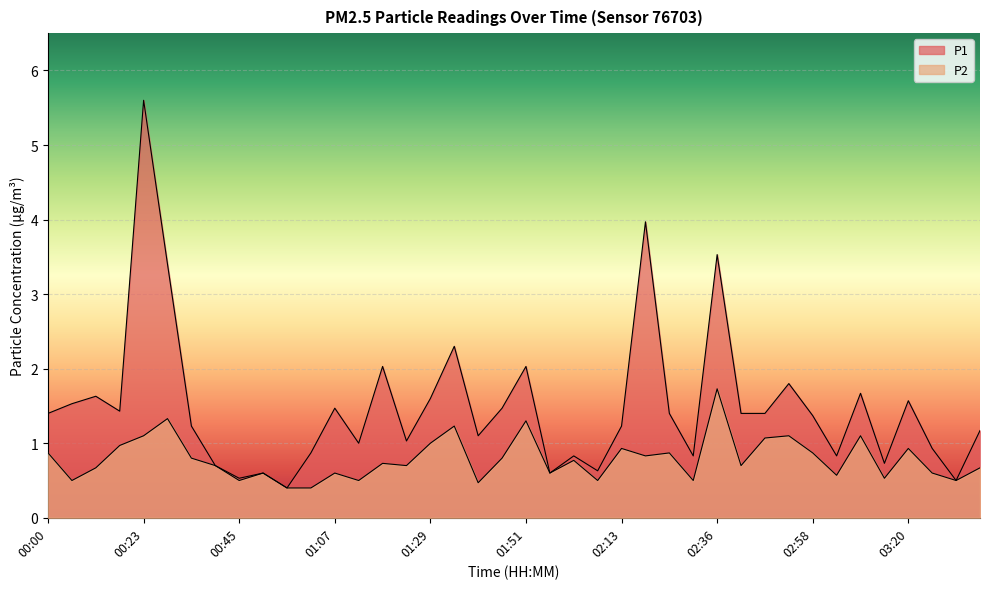

Reading left to right, what are all the values shown in this chart?

P1: 1.4	1.5	1.6	1.4	5.6	3.4	1.2	0.7	0.5	0.6	0.4	0.9	1.5	1.0	2.0	1.0	1.6	2.3	1.1	1.5	2.0	0.6	0.8	0.6	1.2	4.0	1.4	0.8	3.5	1.4	1.4	1.8	1.4	0.8	1.7	0.7	1.6	0.9	0.5	1.2
P2: 0.9	0.5	0.7	1.0	1.1	1.3	0.8	0.7	0.5	0.6	0.4	0.4	0.6	0.5	0.7	0.7	1.0	1.2	0.5	0.8	1.3	0.6	0.8	0.5	0.9	0.8	0.9	0.5	1.7	0.7	1.1	1.1	0.9	0.6	1.1	0.5	0.9	0.6	0.5	0.7